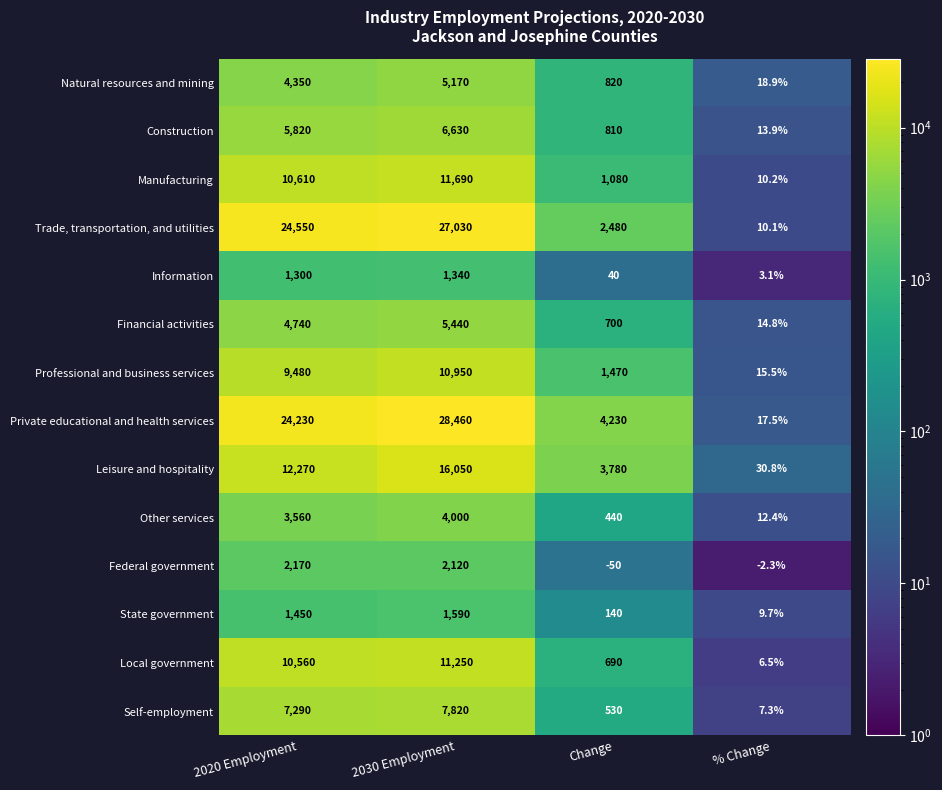

What is the difference between the second highest and minimum values in the Financial activities series?

4725.2